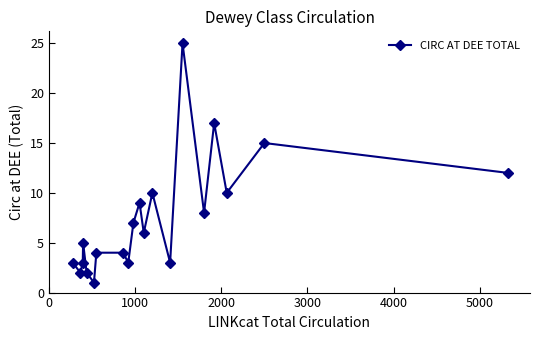

What is the average value?

7